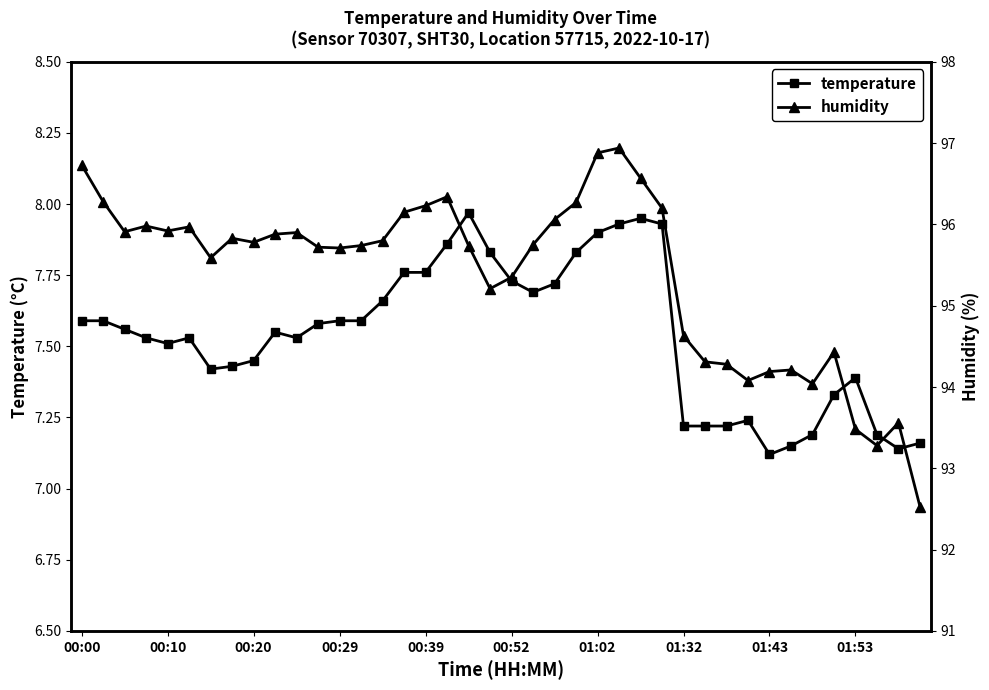

How many lines are shown in the chart?

2